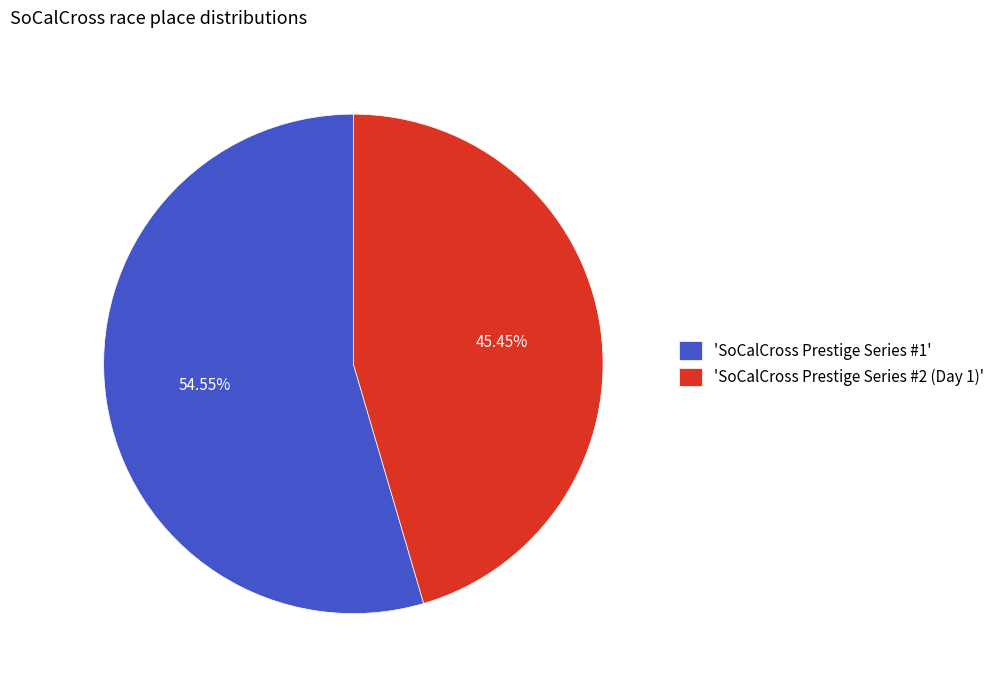

How many slices are in this pie chart?

2